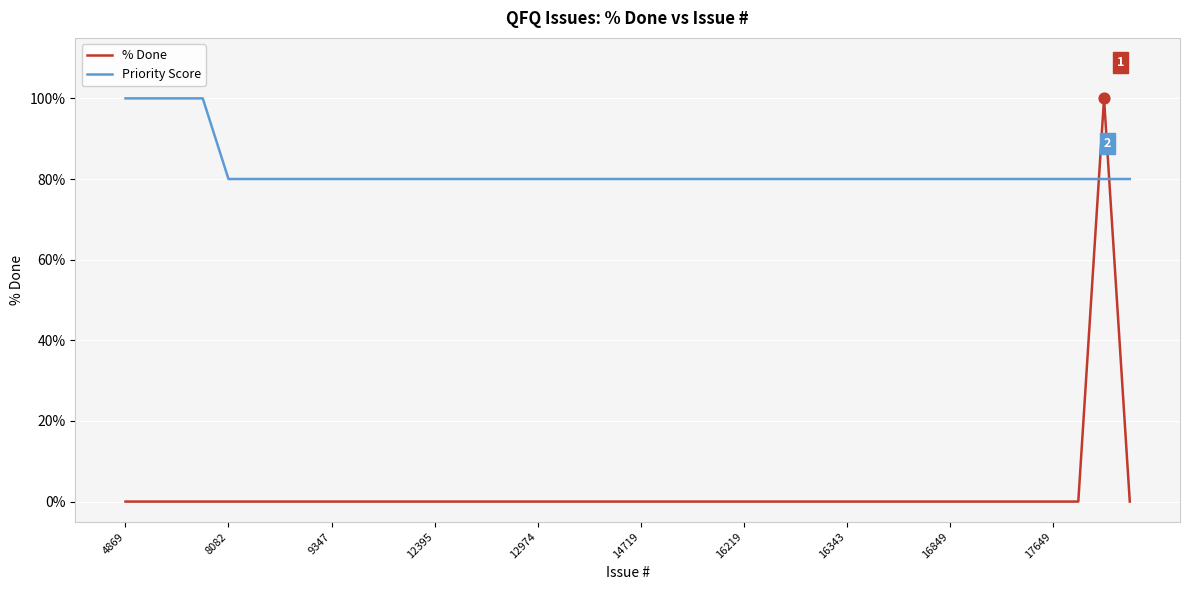

Which series has the largest total across all categories?

Priority Score